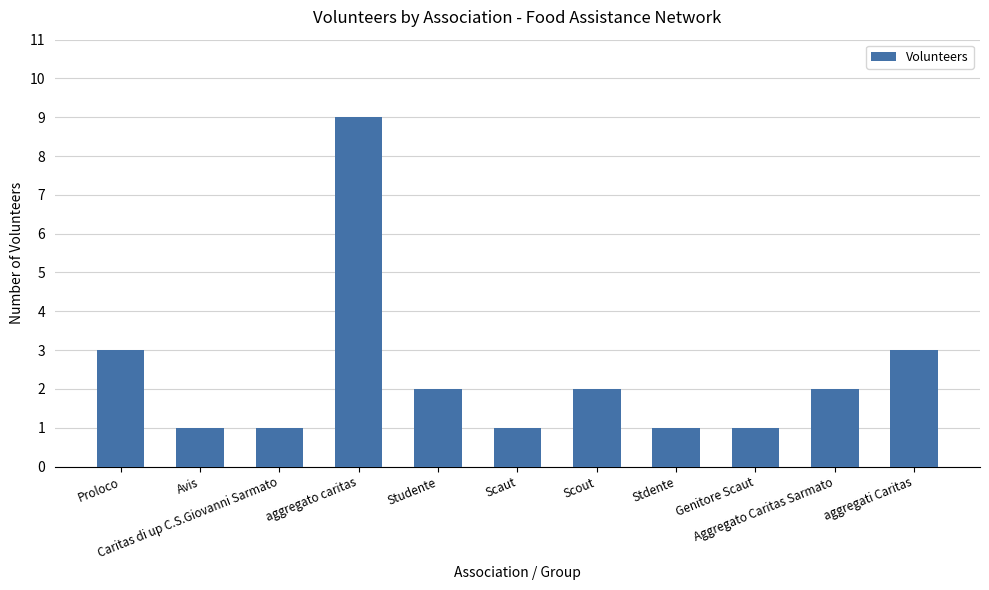

What is the change in value from aggregato caritas to Scaut?

-8